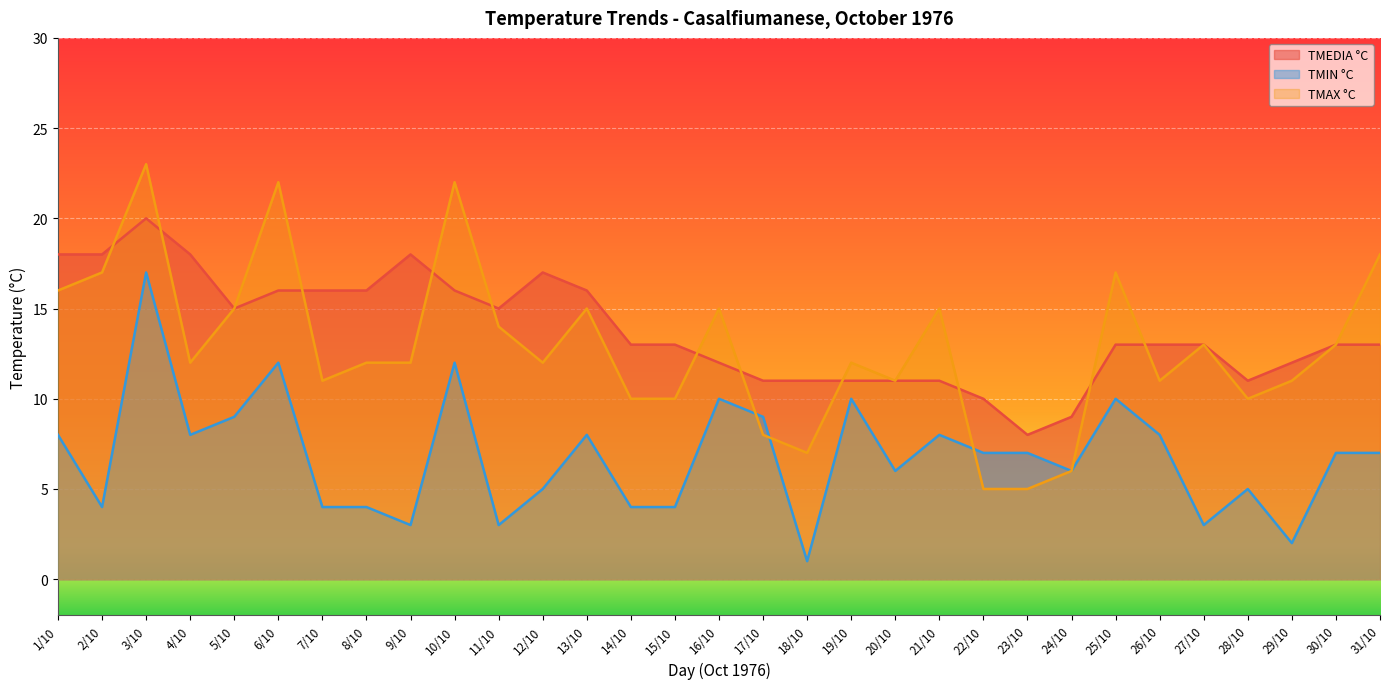

List the labels in order of TMIN °C value, smallest first.

18/10, 29/10, 9/10, 11/10, 27/10, 2/10, 7/10, 8/10, 14/10, 15/10, 12/10, 28/10, 20/10, 24/10, 22/10, 23/10, 30/10, 31/10, 1/10, 4/10, 13/10, 21/10, 26/10, 5/10, 17/10, 16/10, 19/10, 25/10, 6/10, 10/10, 3/10